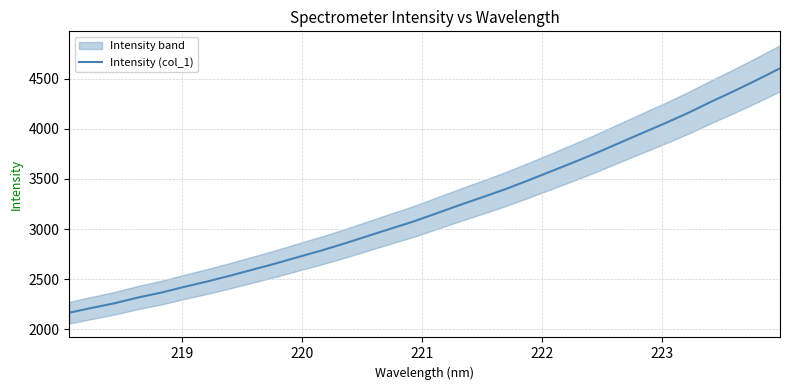

What is the maximum value shown in the chart?

4603.9